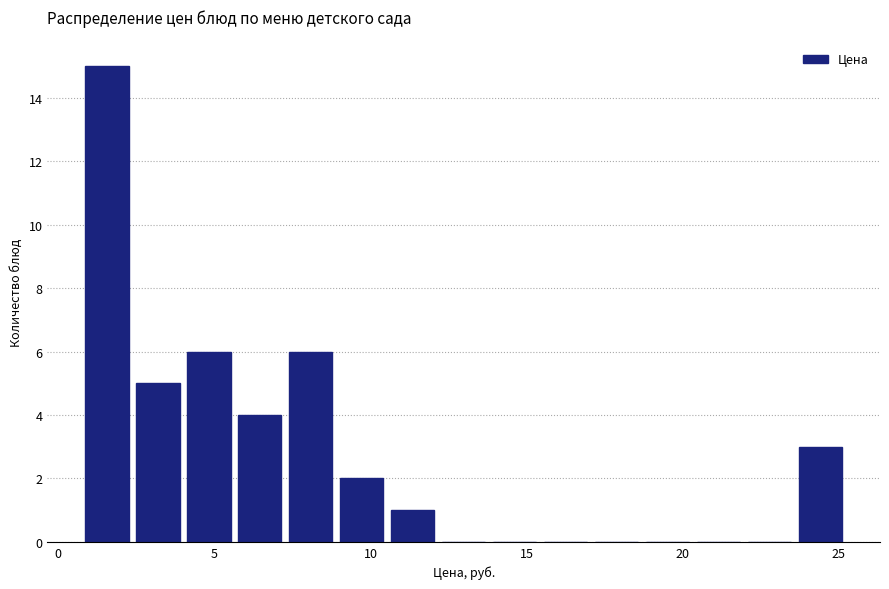

Around what value on the x-axis is the tallest bar? Give the approximate position of its centre, as read against the axis.

1.5